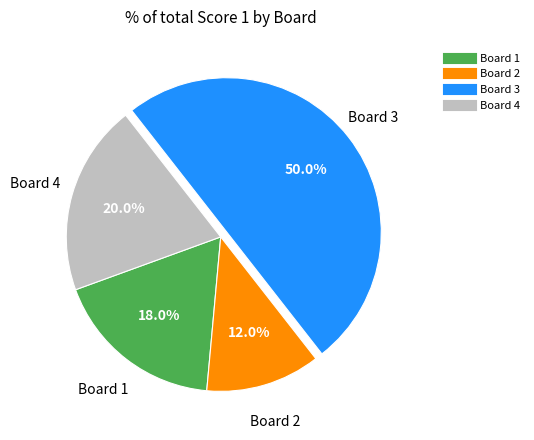

Does Board 4 account for over 50% of the chart?

No